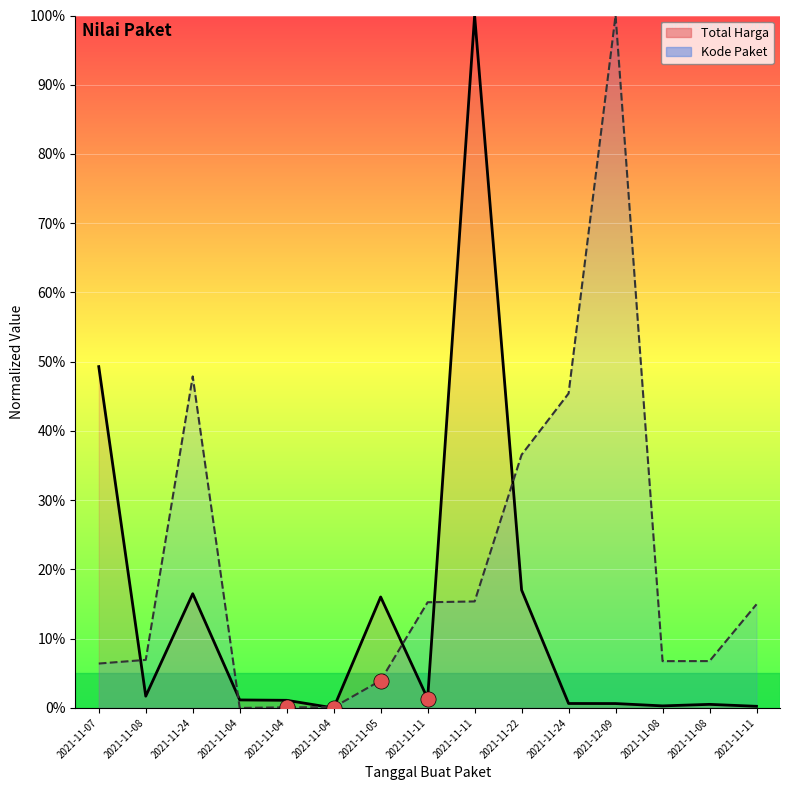

At which category is the sum across all series the highest?

2021-11-11